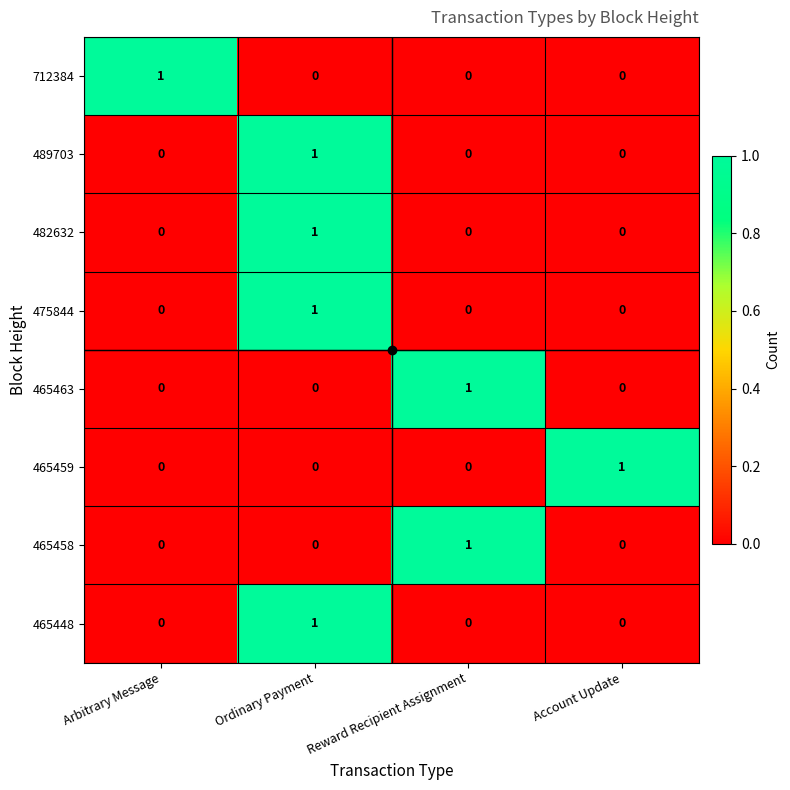

The 482632 series shows 0 at Account Update. True or false?

True